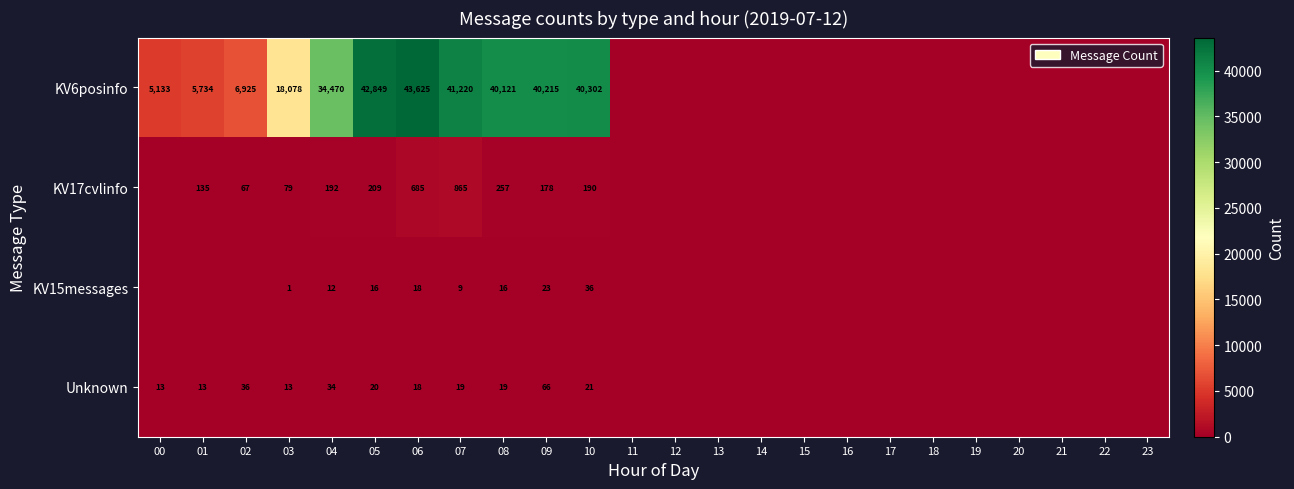

Is it true that Unknown equals 36 at 02?

True